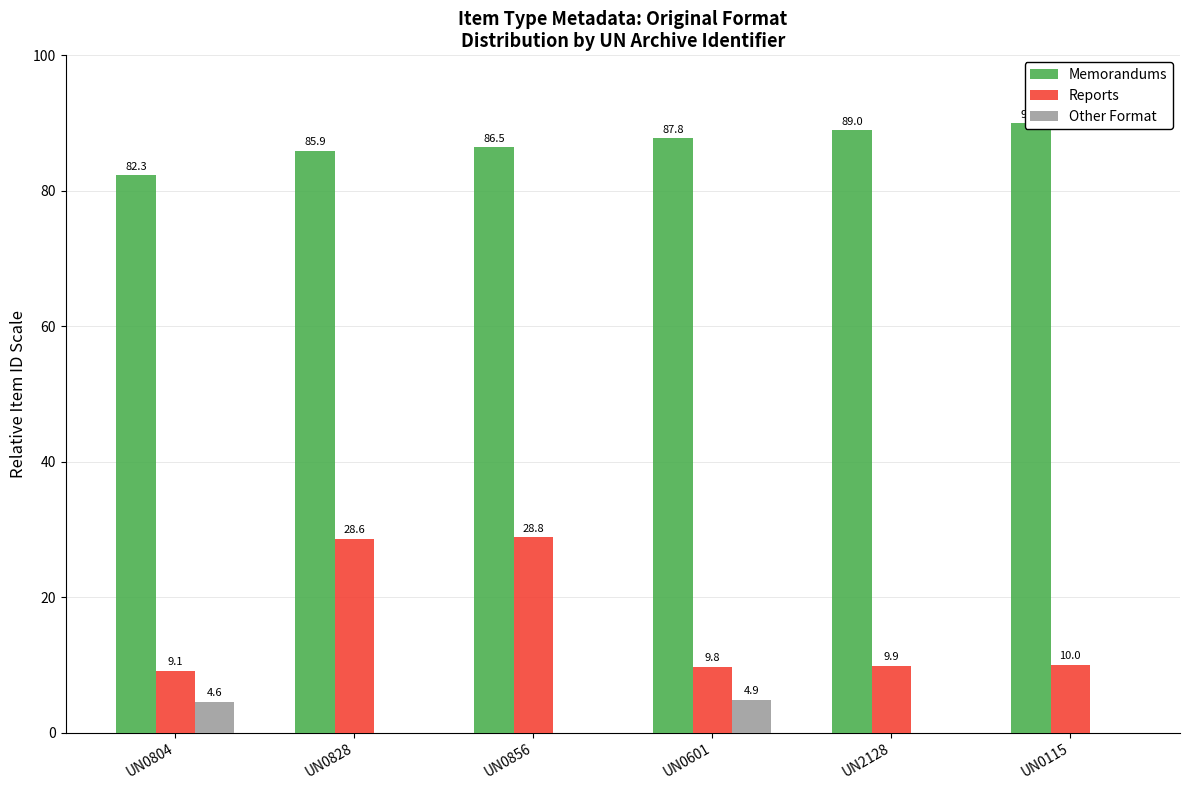

How many bars are there in each group?

3